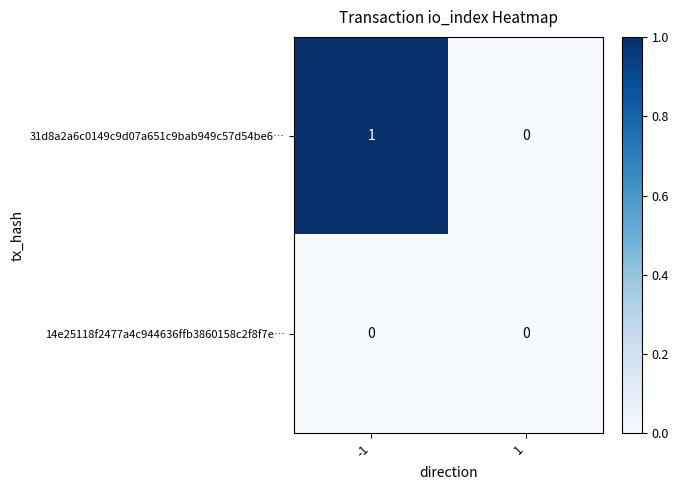

Between -1 and 1, which series saw the biggest shift?

31d8a2a6c0149c9d07a651c9bab949c57d54be6…